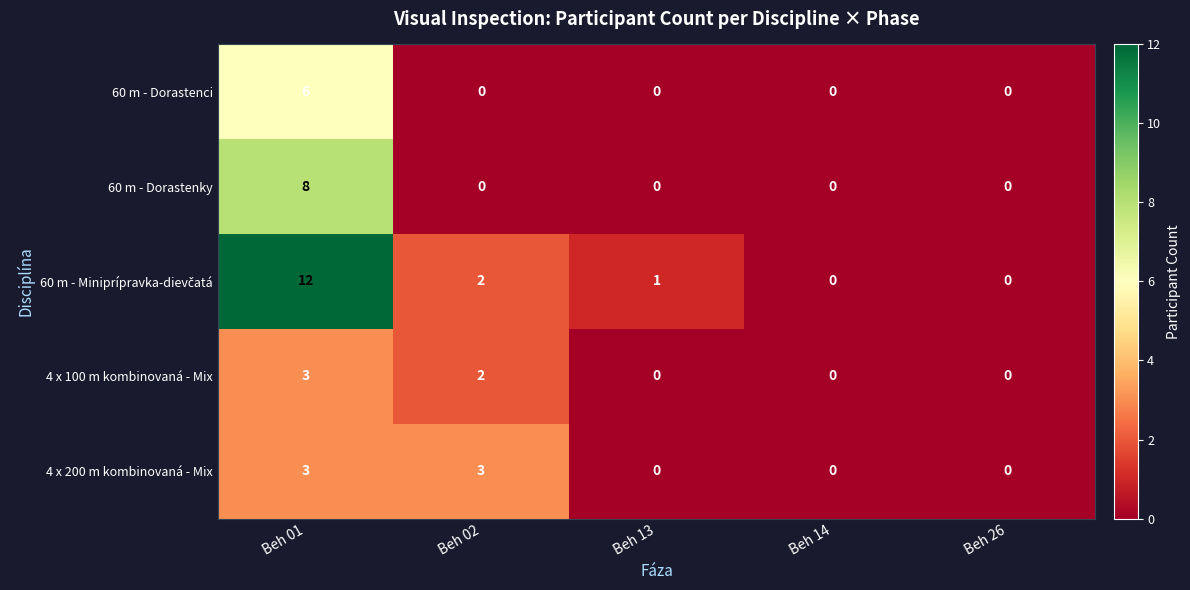

What is the sum of all 4 x 200 m kombinovaná - Mix values?

6